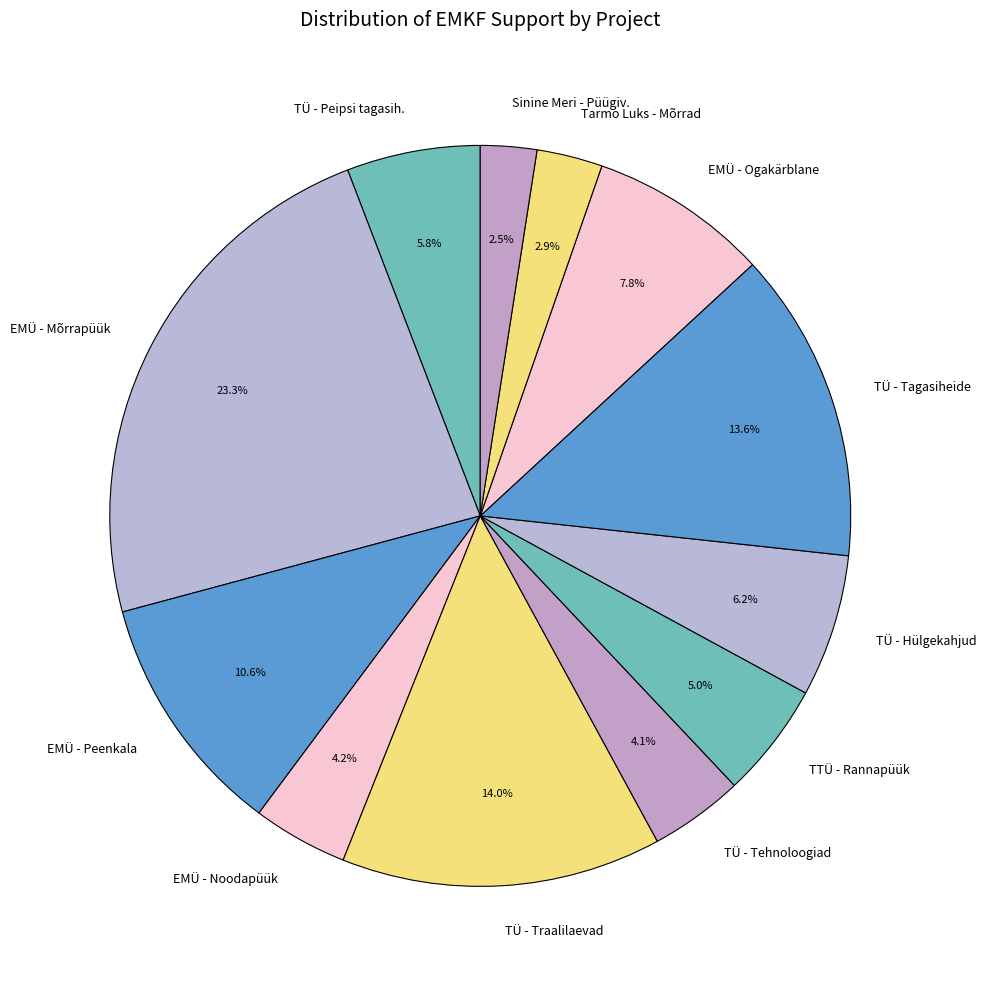

Which category has the biggest portion of the pie?

EMÜ - Mõrrapüük